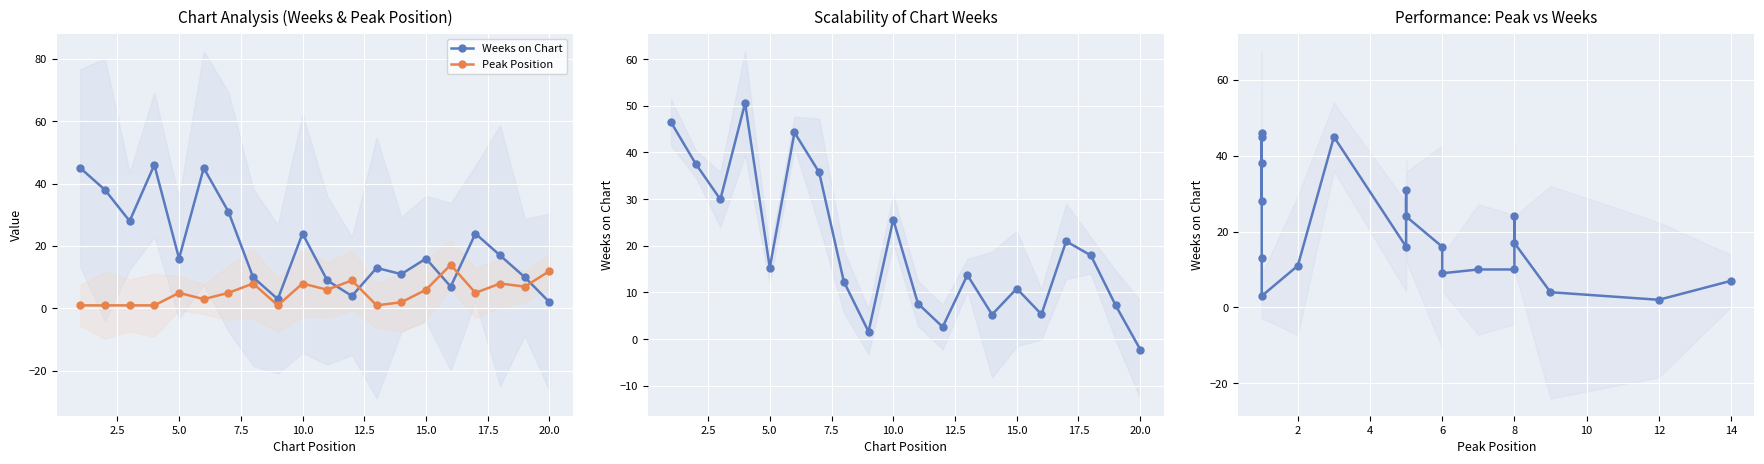

Between 16 and 17.5, which is larger?

17.5